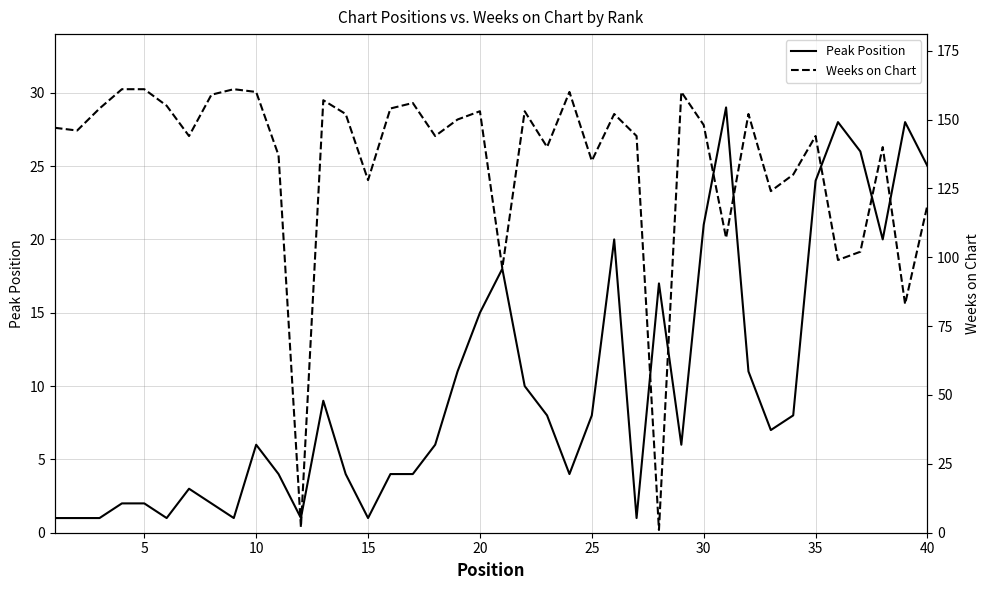

Rank the series by their average value, from highest to lowest.

Weeks on Chart, Peak Position